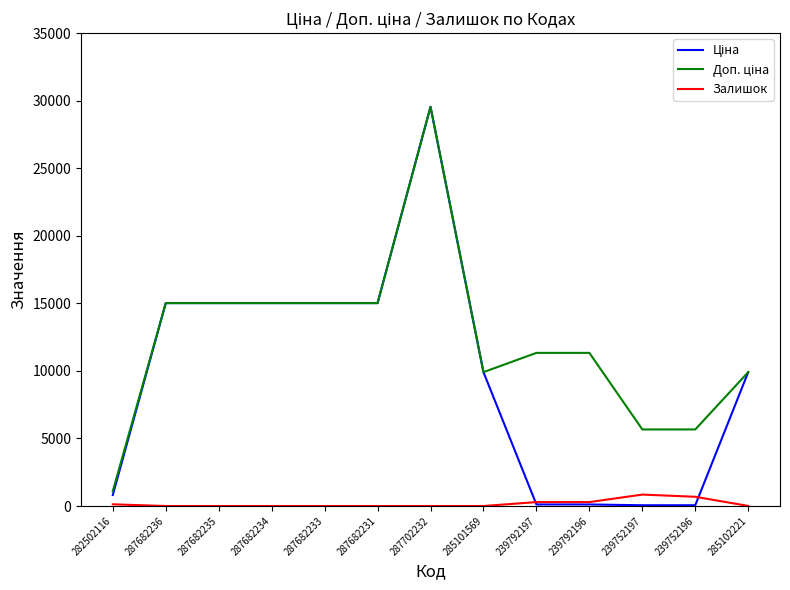

Is it true that Залишок equals 0.0 at 287682236?

True